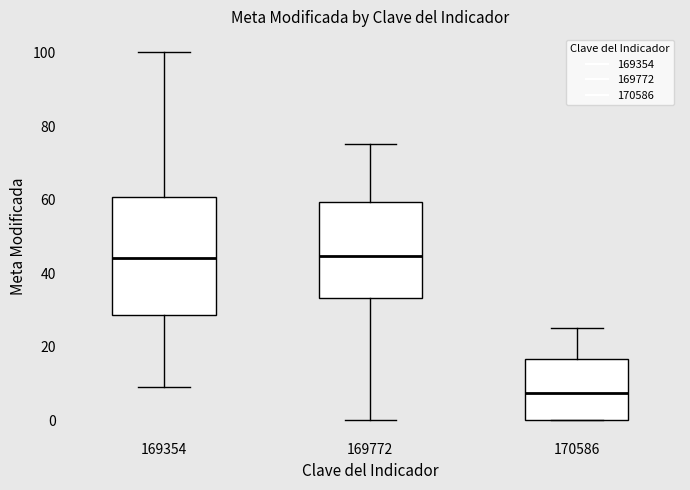

Which box is the tallest, from its lower edge to its upper edge?

169354